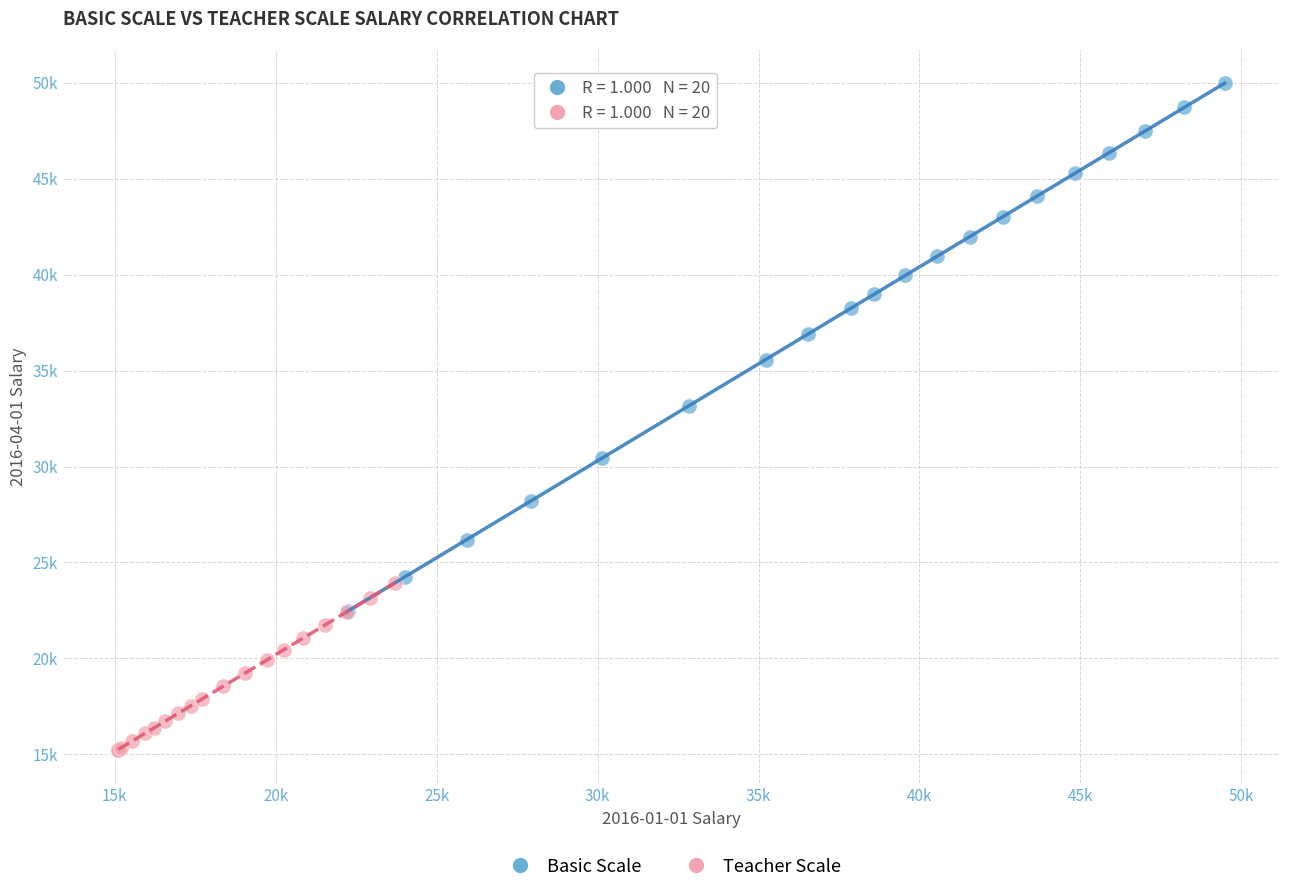

What are all the series names shown in the legend?

Basic Scale, Teacher Scale